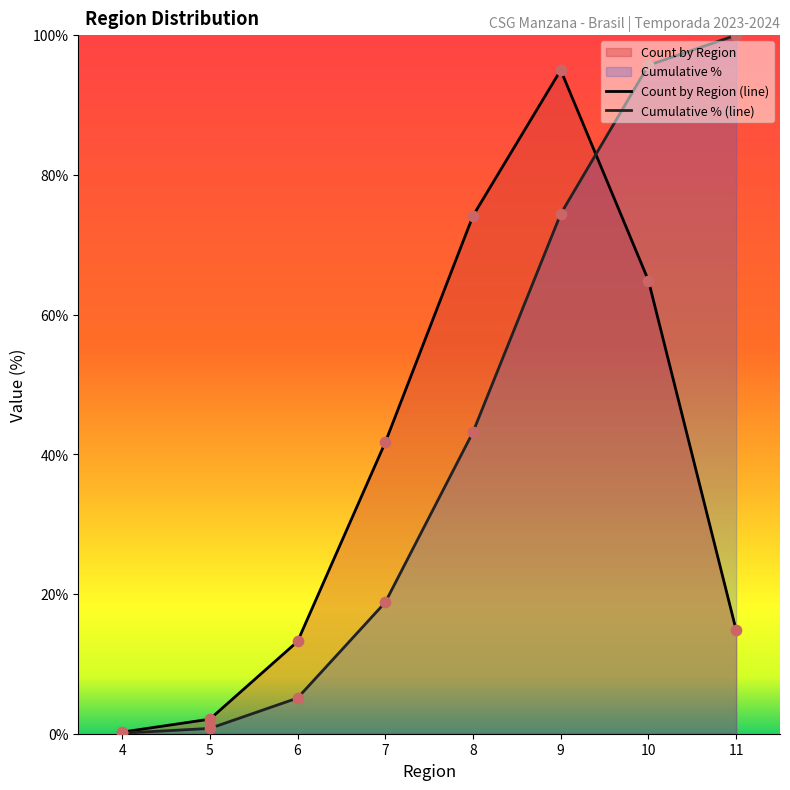

Which series contains the lowest Y value?

Cumulative % (line)